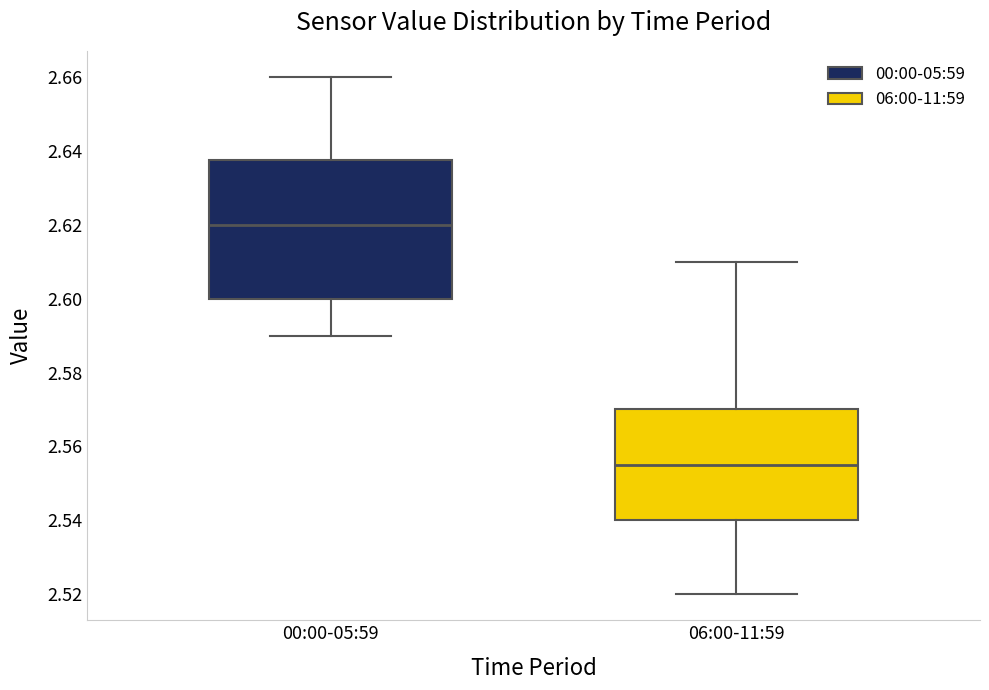

Reading left to right, transcribe this box plot: for each box, give where its median line is, the range the box spans, and where its two whiskers end, as read against the y-axis. The values are not printed on the chart, so give them approximately, as read against the axis.

00:00-05:59: median 2.620, box 2.600 to 2.638, whiskers 2.590 to 2.660
06:00-11:59: median 2.556, box 2.540 to 2.570, whiskers 2.520 to 2.610